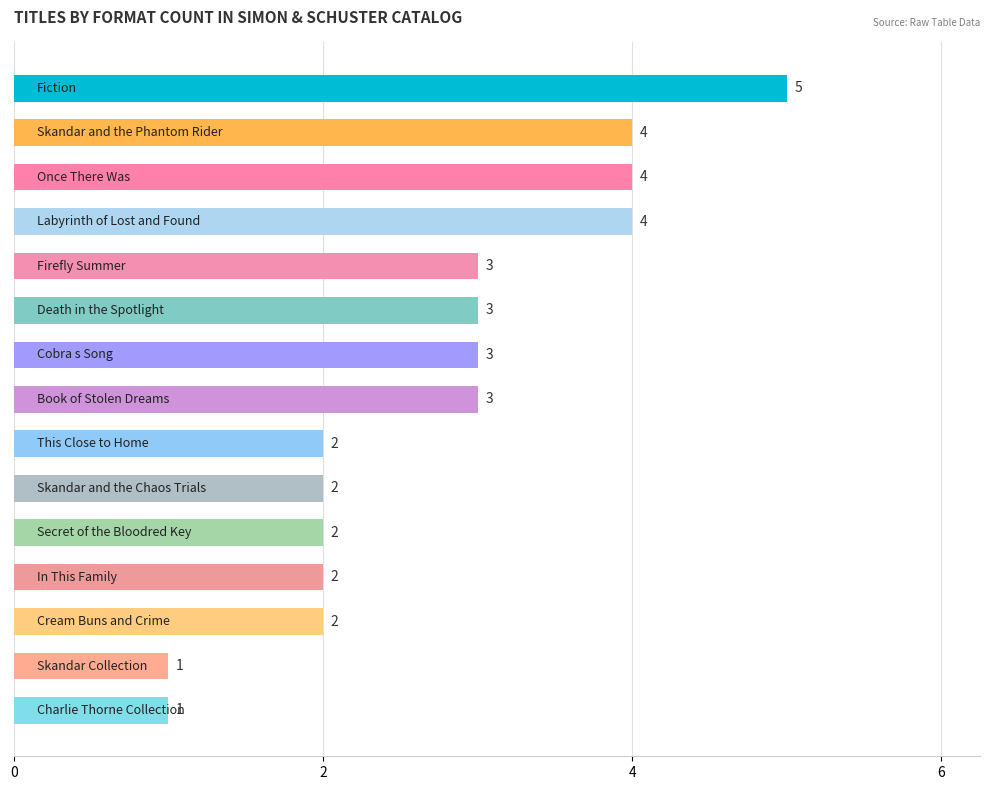

What is the value of the 5th bar from the top?

3